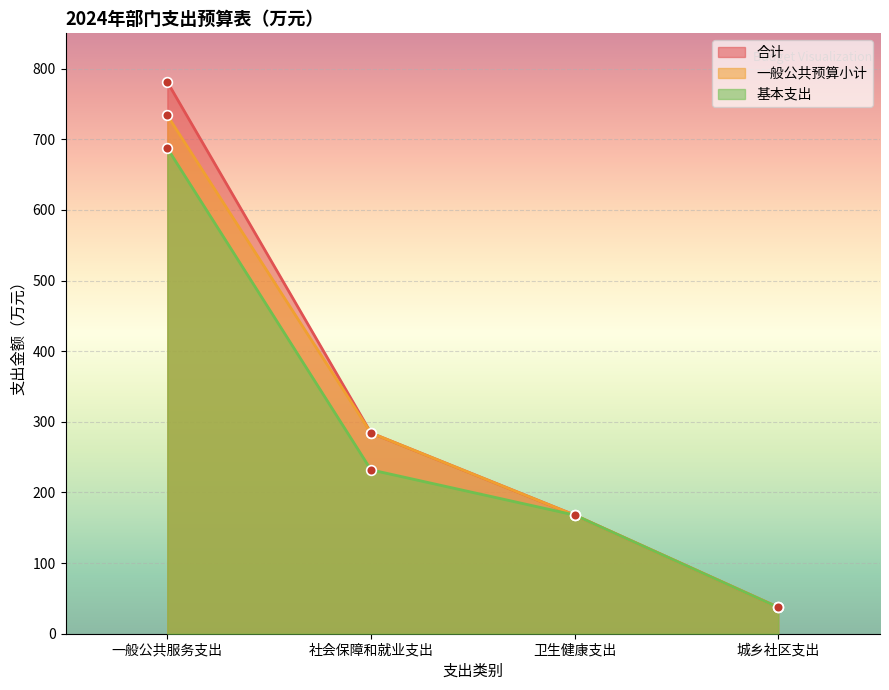

Which category has the lowest value across all series?

城乡社区支出